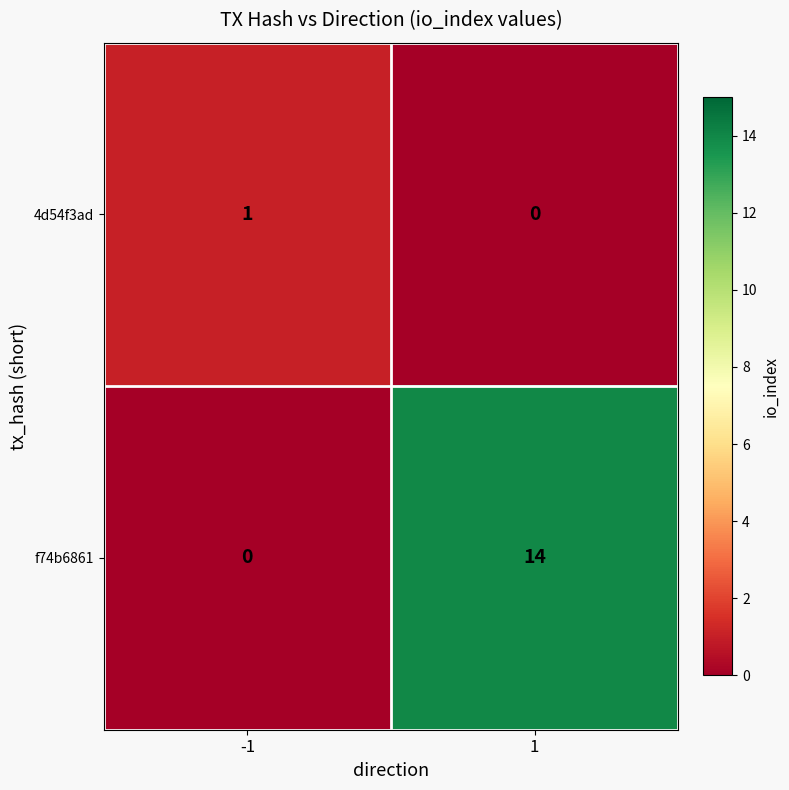

What is the difference between the f74b6861 values at 1 and -1?

14